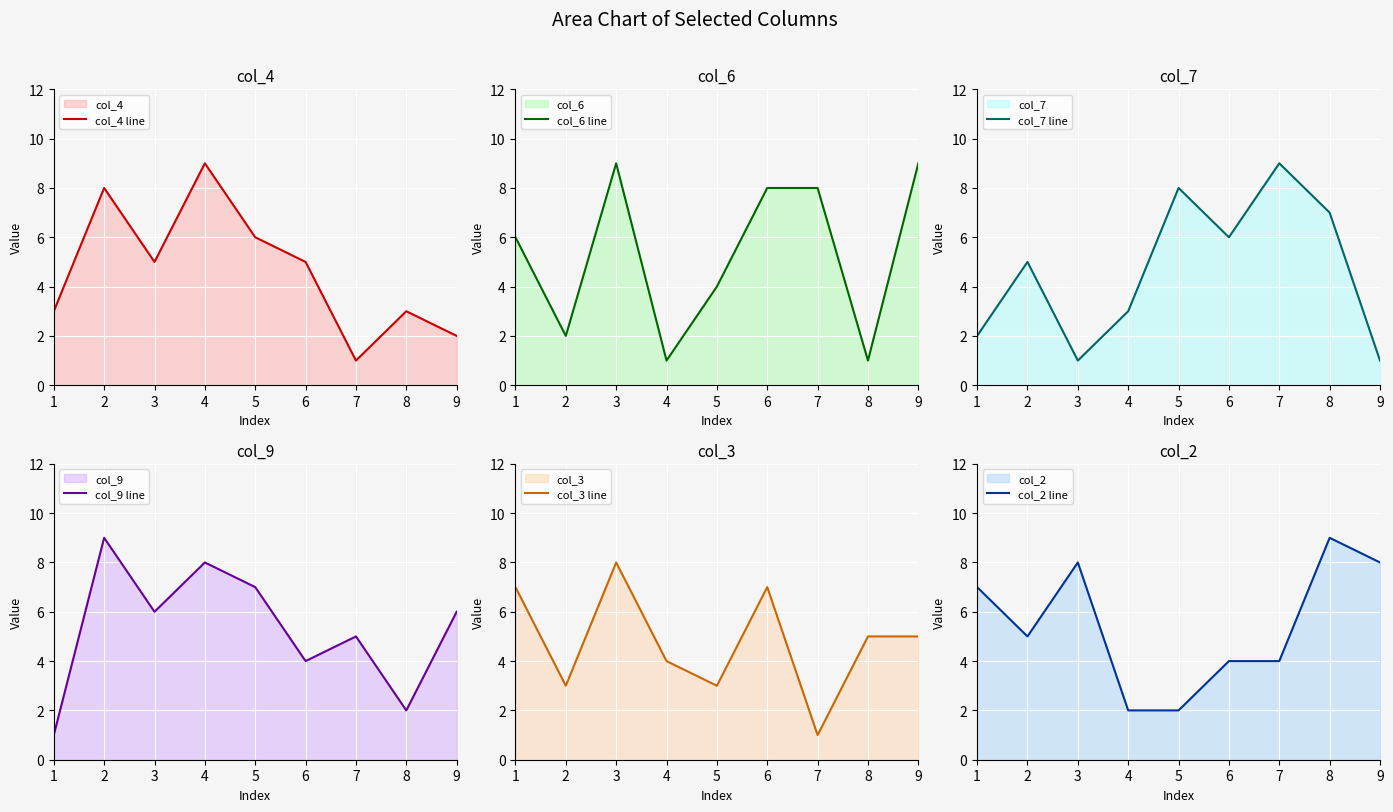

What is the approximate value of col_7 line at 9?

1